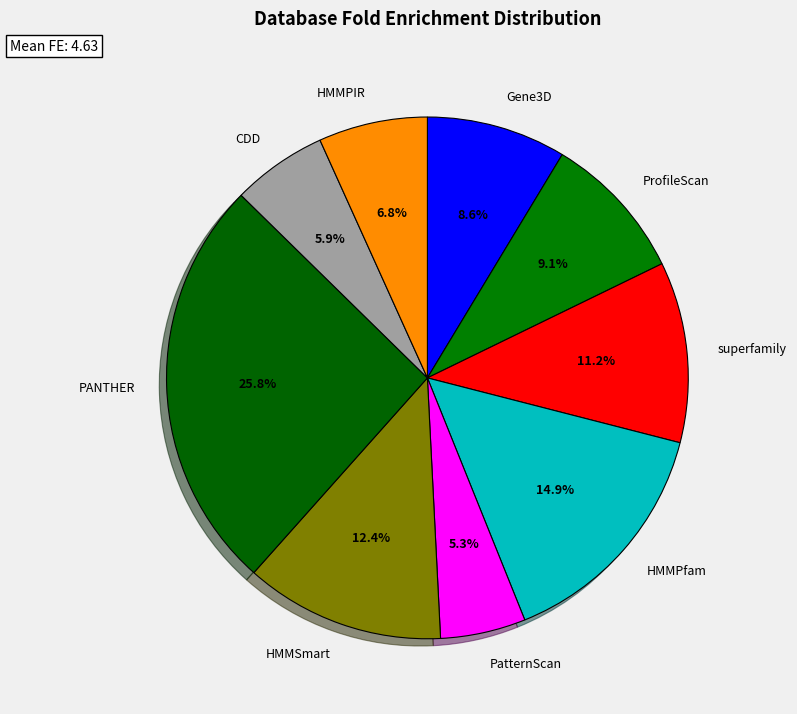

What is the ratio of the value at PatternScan to the value at HMMPfam?

0.4